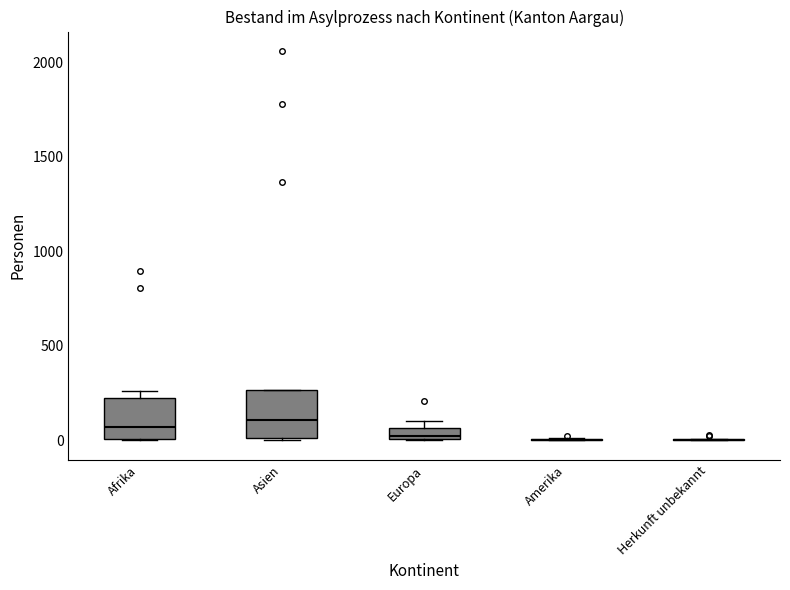

Where is the upper edge of the box for Europa on the y-axis? The values are not printed on the chart, so give them approximately, as read against the axis.

50